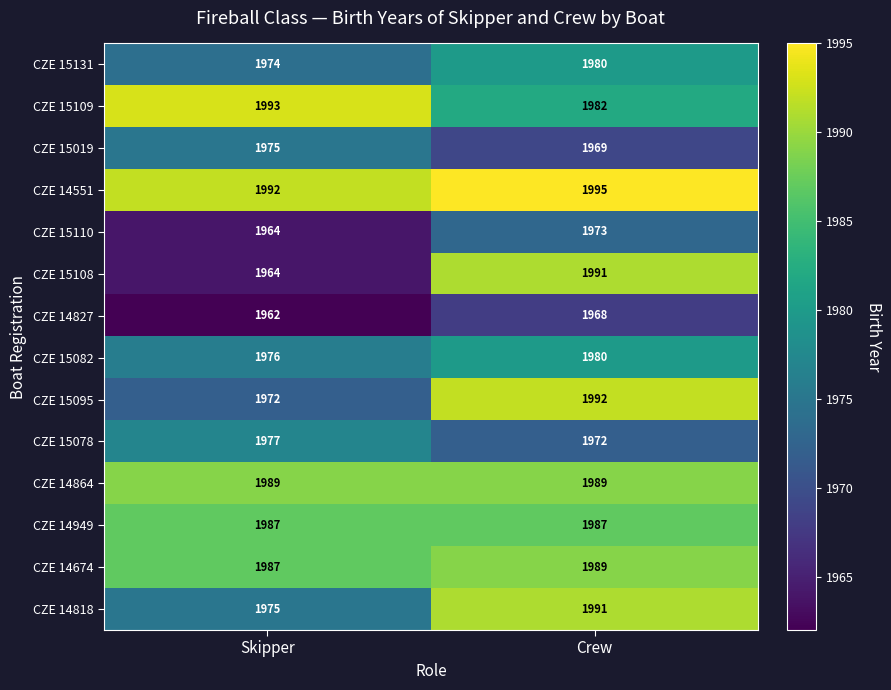

Reading left to right, what are all the values shown in this chart?

CZE 15131: 1974	1980
CZE 15109: 1993	1982
CZE 15019: 1975	1969
CZE 14551: 1992	1995
CZE 15110: 1964	1973
CZE 15108: 1964	1991
CZE 14827: 1962	1968
CZE 15082: 1976	1980
CZE 15095: 1972	1992
CZE 15078: 1977	1972
CZE 14864: 1989	1989
CZE 14949: 1987	1987
CZE 14674: 1987	1989
CZE 14818: 1975	1991